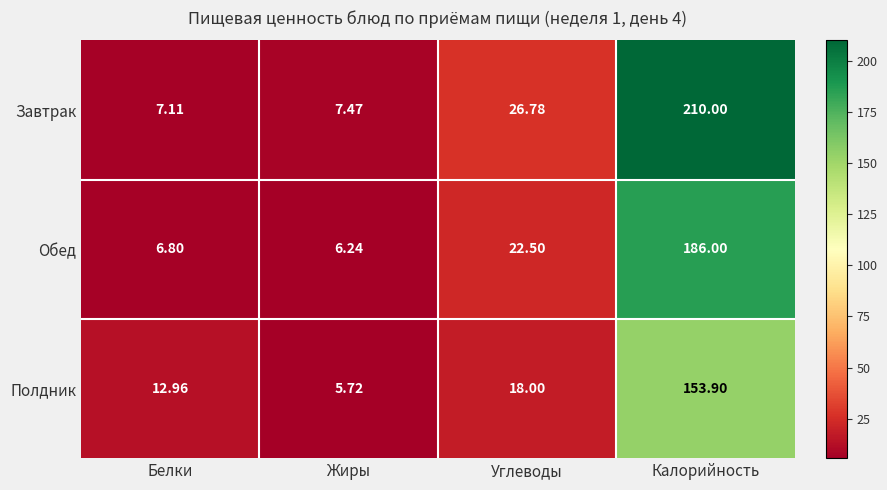

At which label does Завтрак reach its peak?

Калорийность